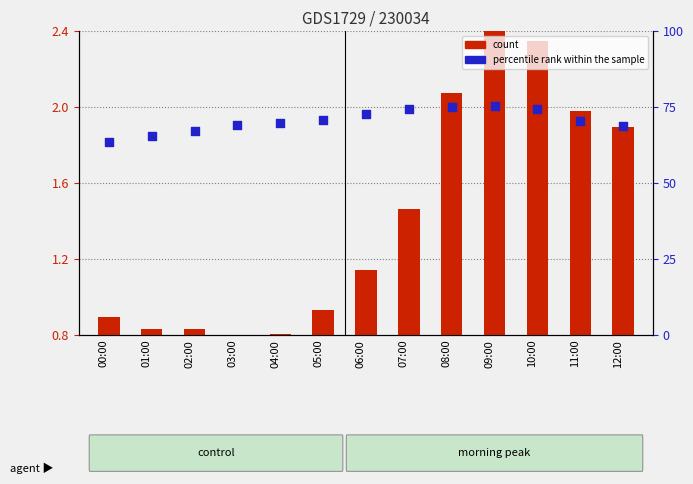

What are all the series names shown in the legend?

count, percentile rank within the sample